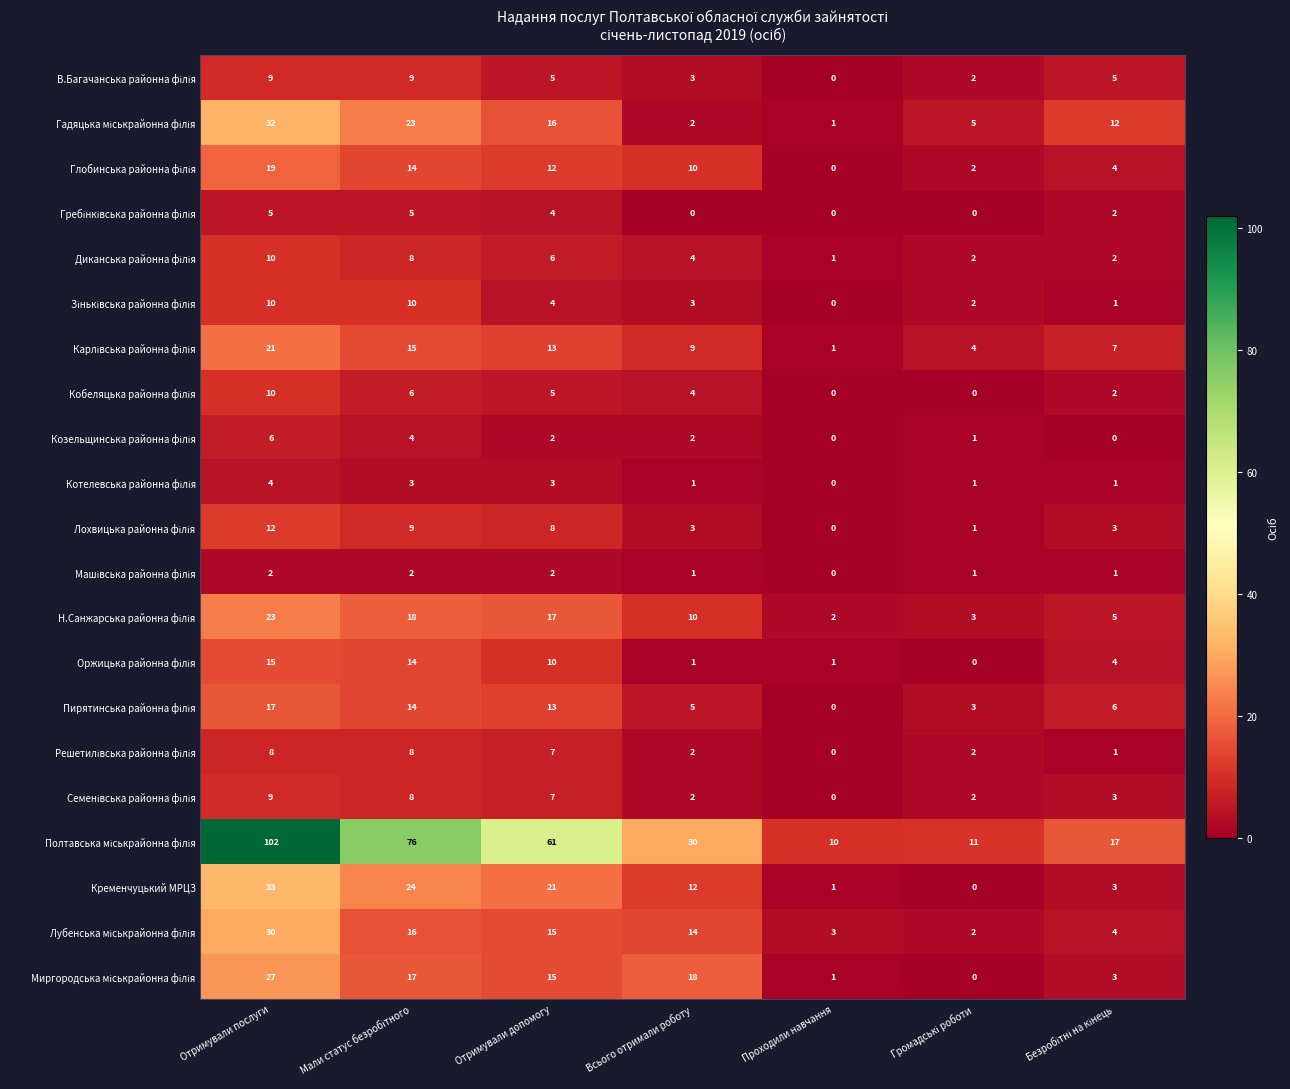

How many data points does each series have?

7